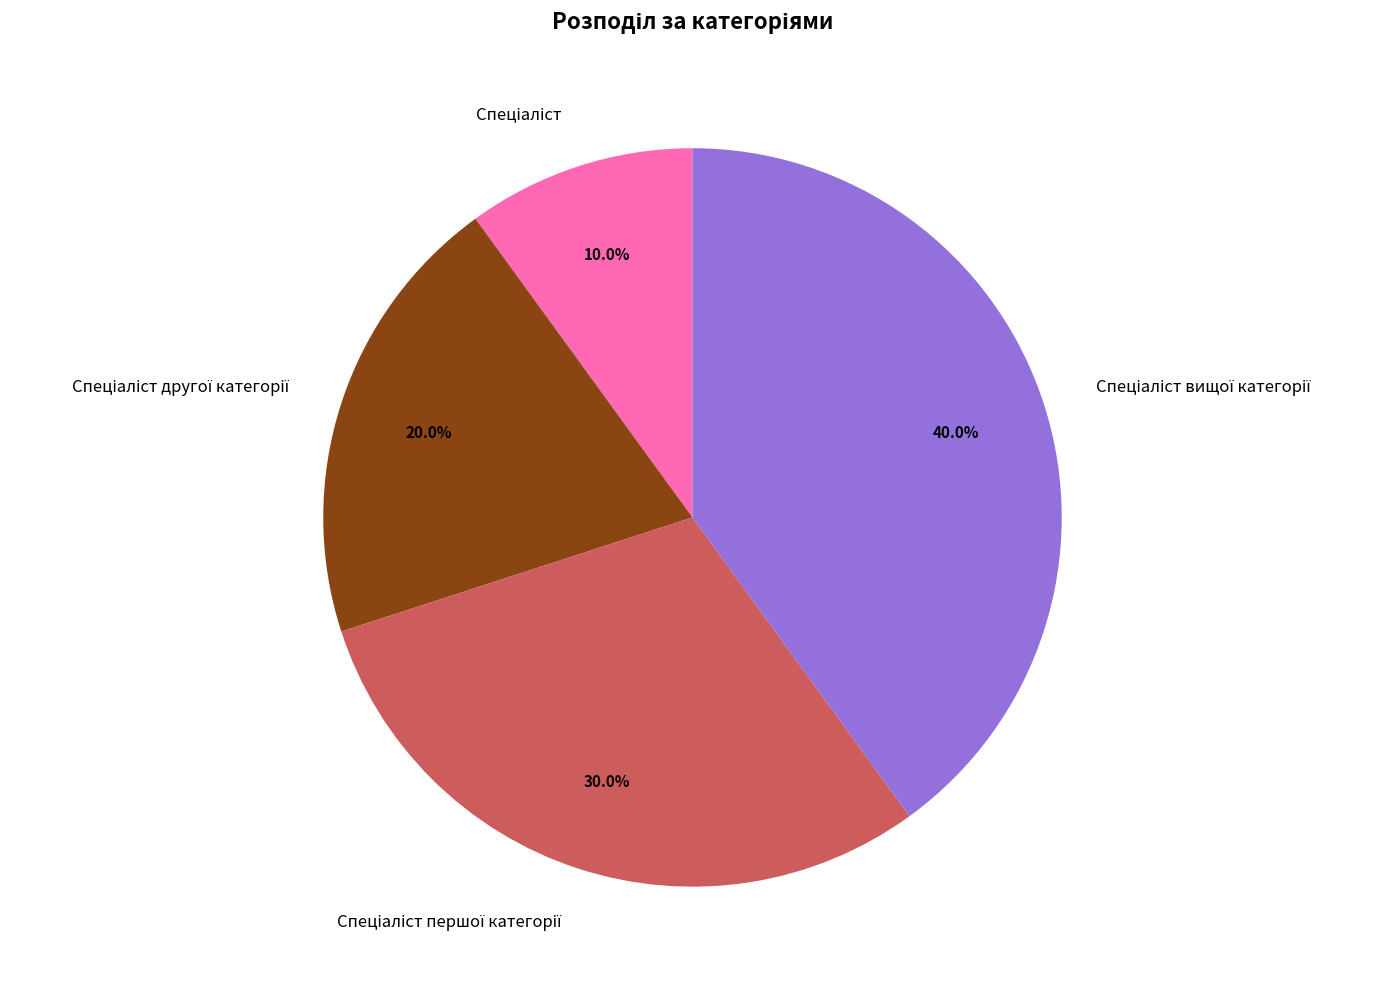

Is there a majority slice in this chart?

No